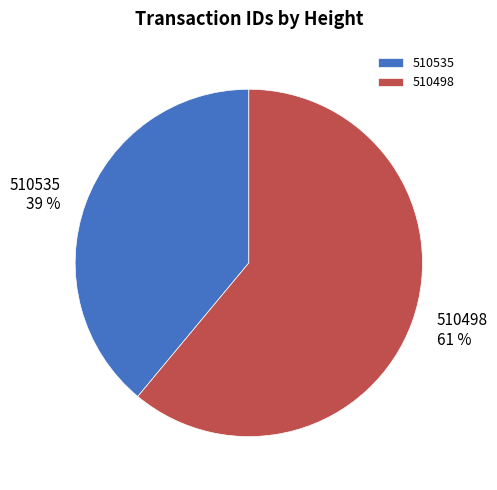

To the nearest percent, what is the combined percentage of 510535 and 510498?

100%